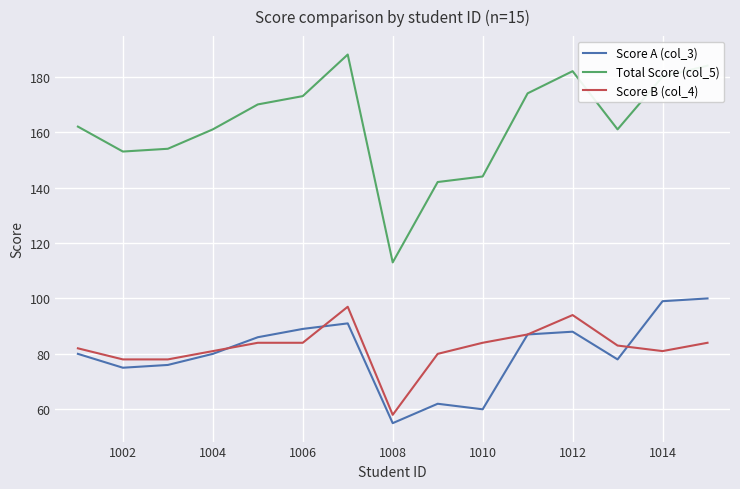

Which series has the largest total across all categories?

Total Score (col_5)